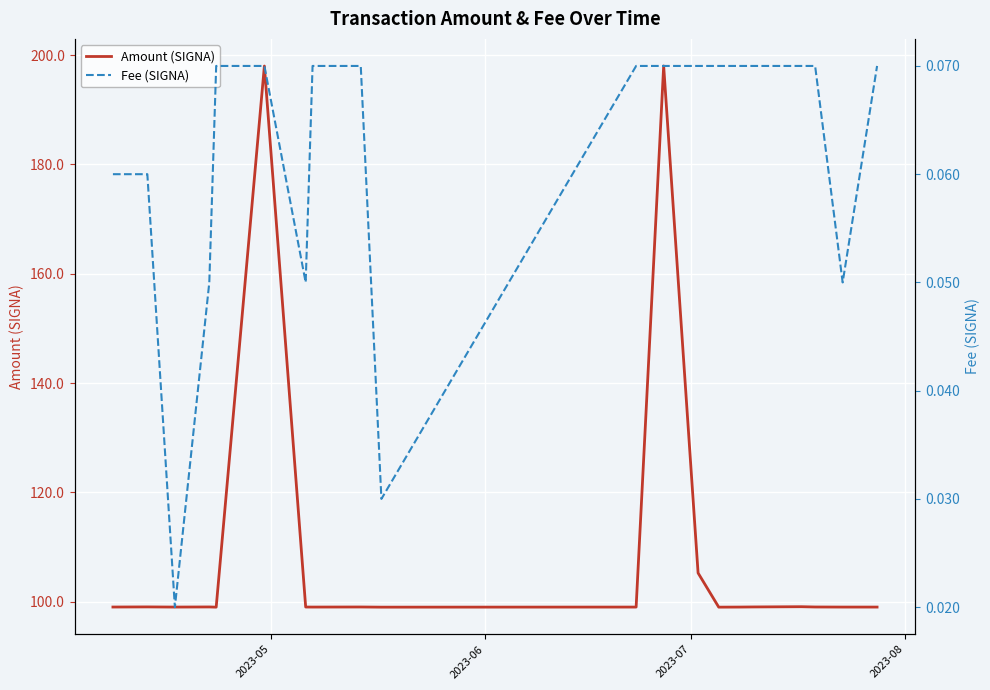

What is the maximum value for Amount (SIGNA)?

198.0